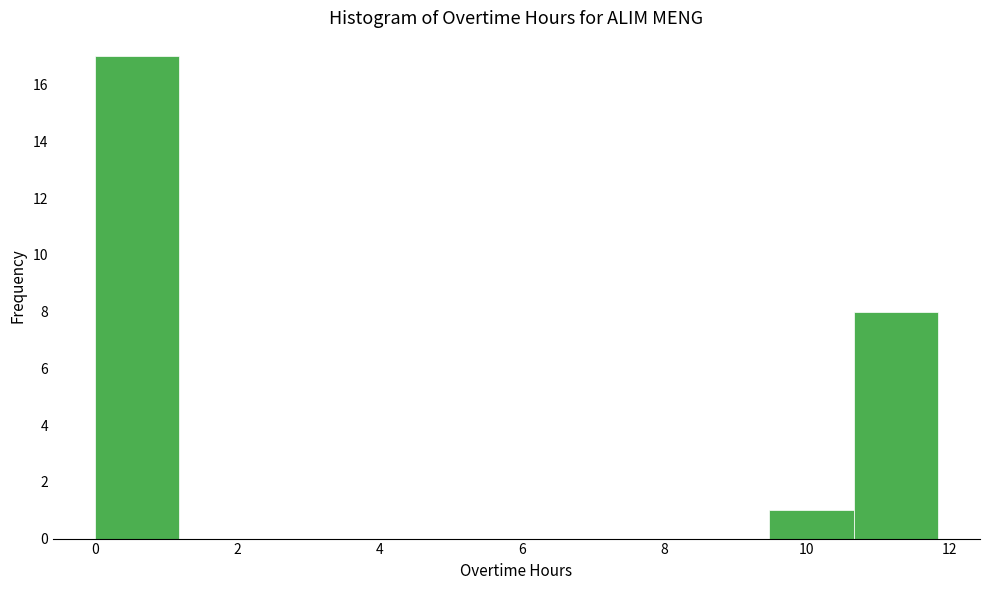

What is the height of the bar covering 10.6 to 11.8 on the x-axis? Neither the bar edges nor the heights are printed on the chart, so give them approximately, as read against the axes.

8